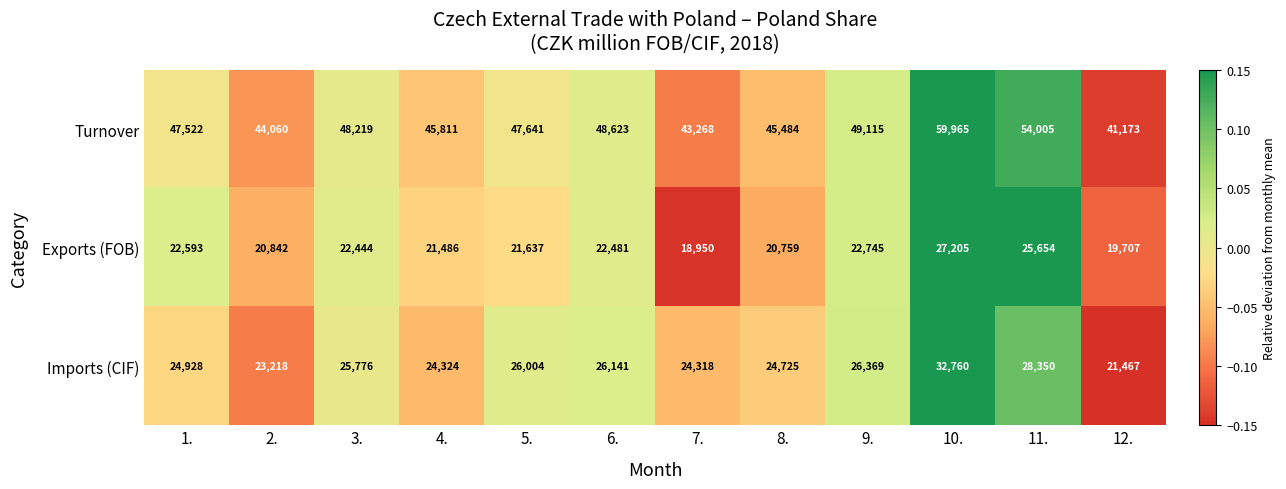

Which series has the widest spread of values?

Turnover